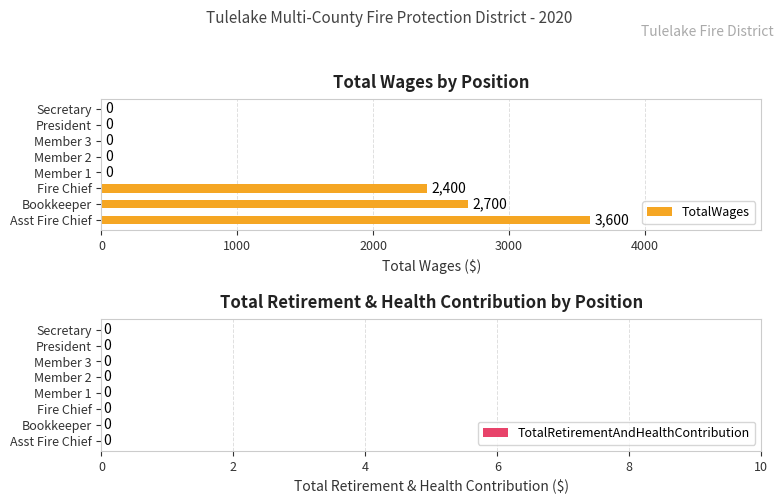

Reading top to bottom, extract all data points from this chart.

Secretary=0	President=0	Member 3=0	Member 2=0	Member 1=0	Fire Chief=2400	Bookkeeper=2700	Asst Fire Chief=3600